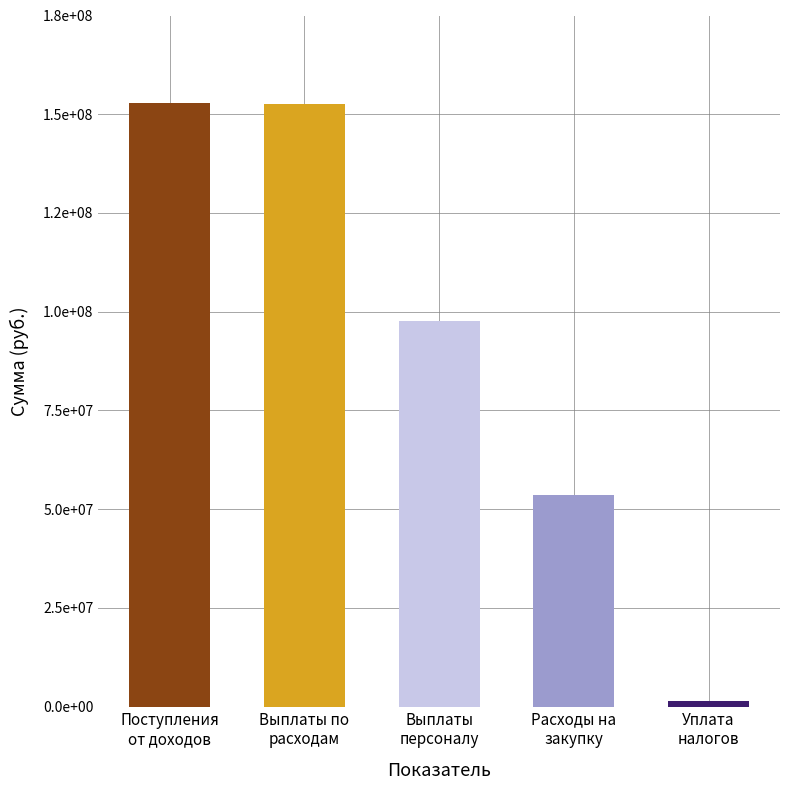

What is the difference between the values at Уплату налогов, сборов и иных платежей and Выплаты по расходам, всего?

151282168.1